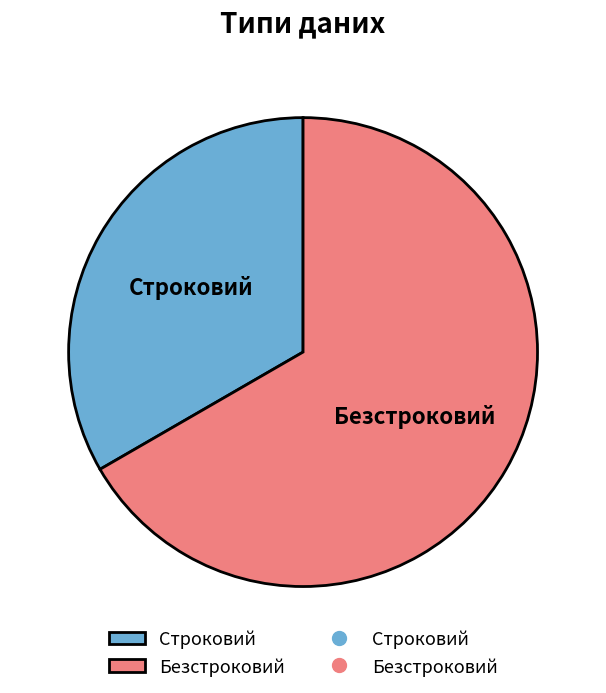

Which slice is the smallest?

Строковий